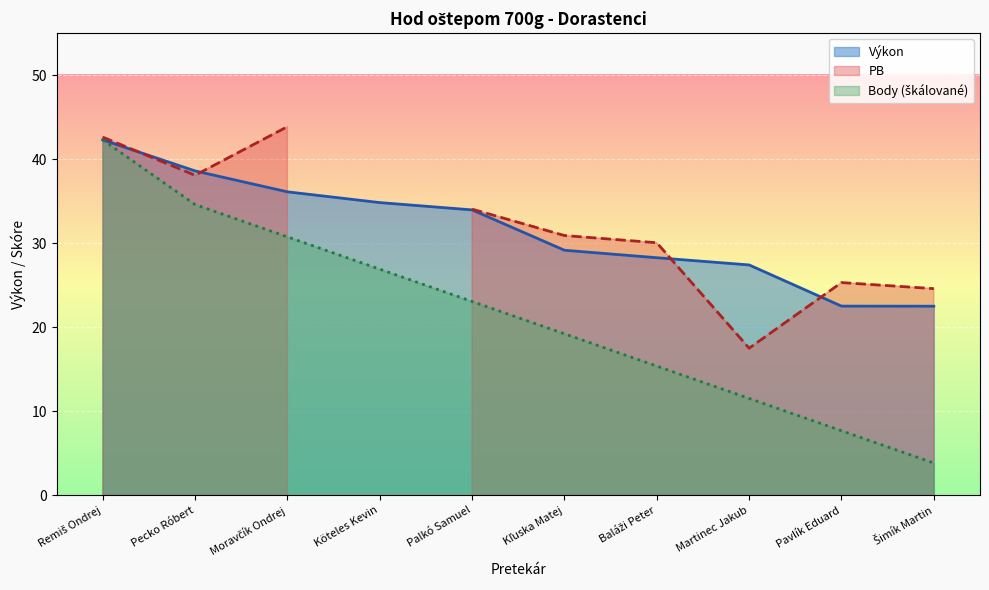

What is the minimum value for Výkon?

22.5